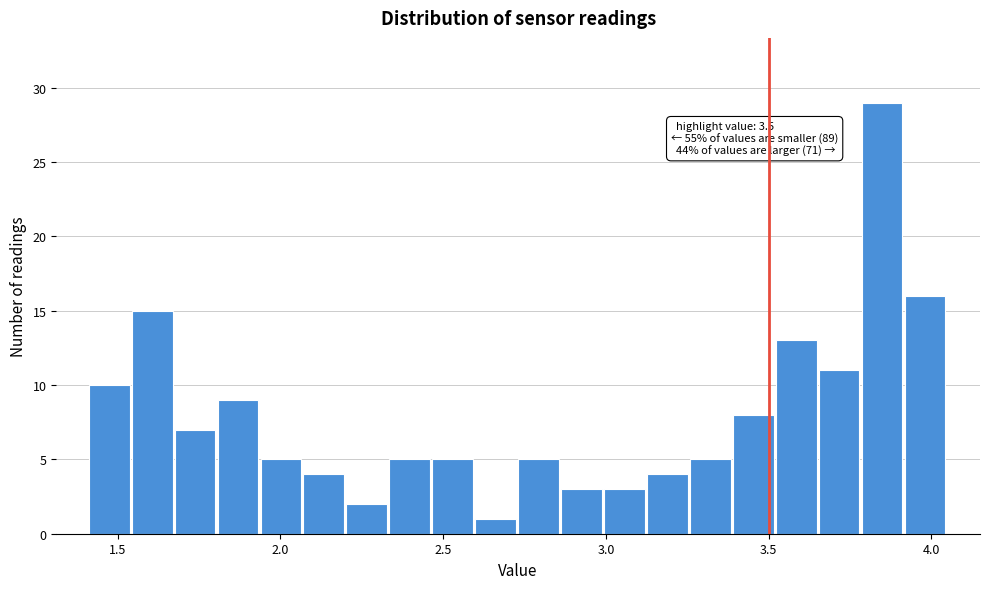

Around what value on the x-axis is the tallest bar? Give the approximate position of its centre, as read against the axis.

3.85